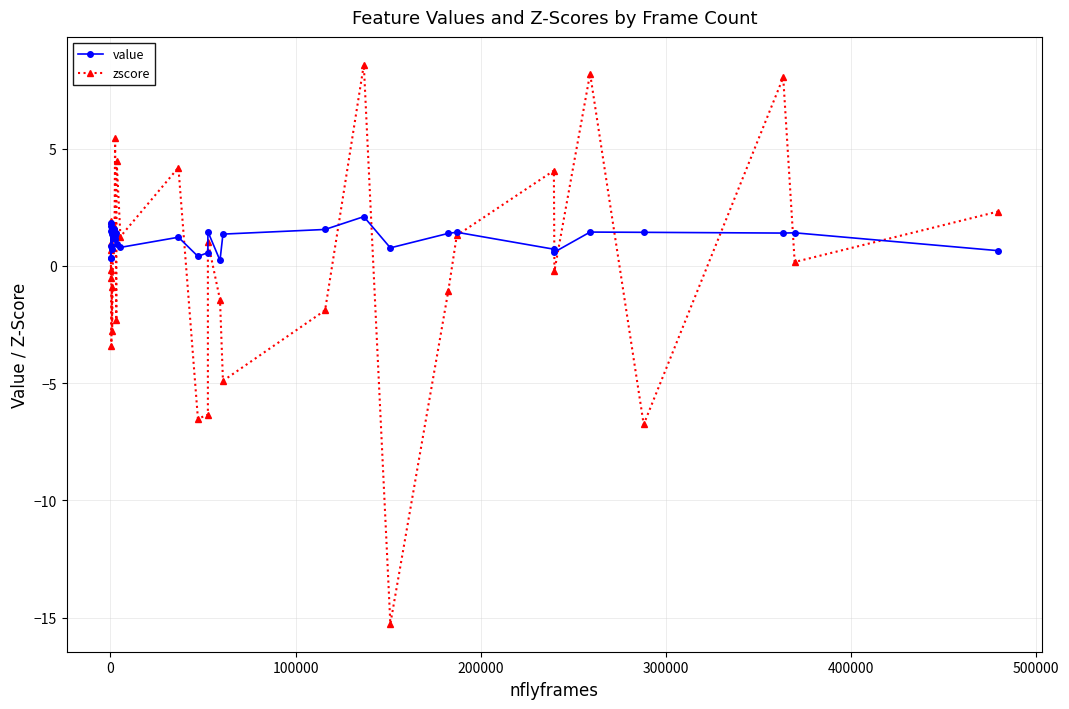

List the series in order of their overall mean, lowest first.

zscore, value